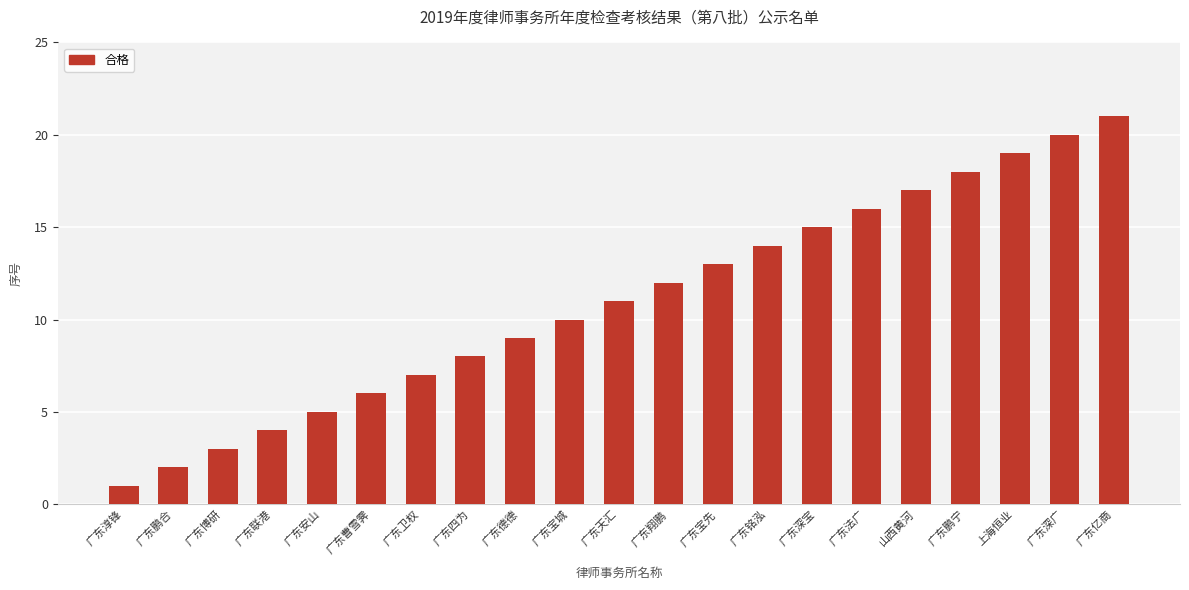

What is the change in value from 广东宝城 to 广东鹏宁?

+8